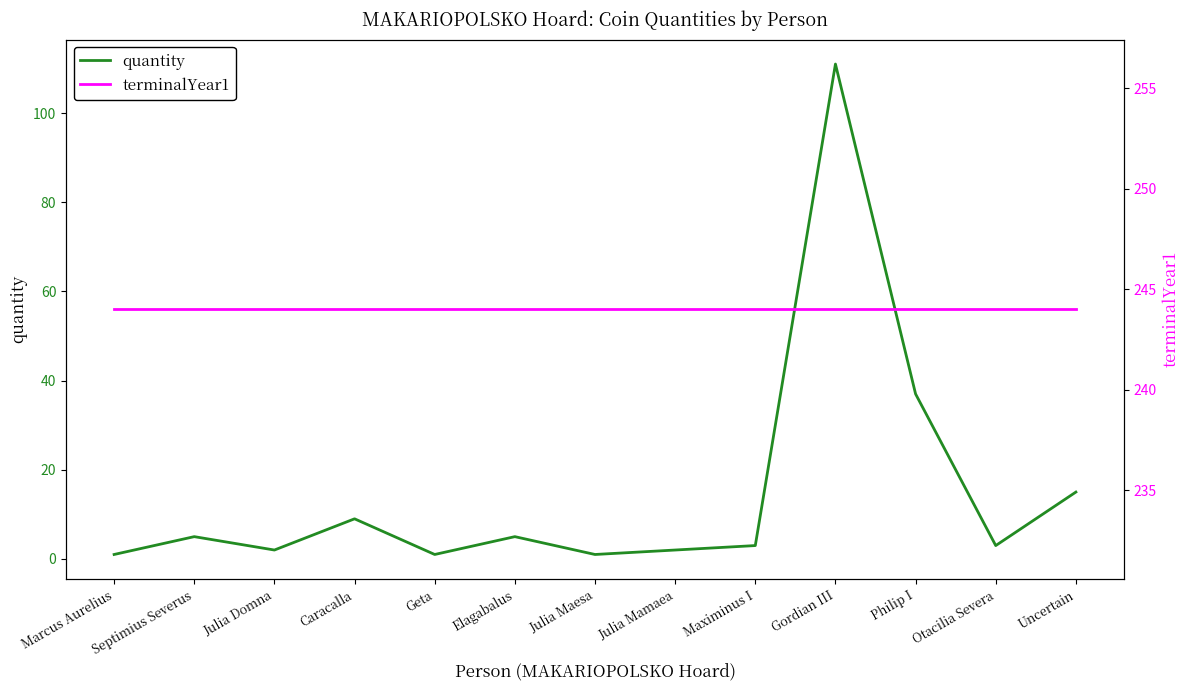

List the series in order of their peak value, highest first.

terminalYear1, quantity